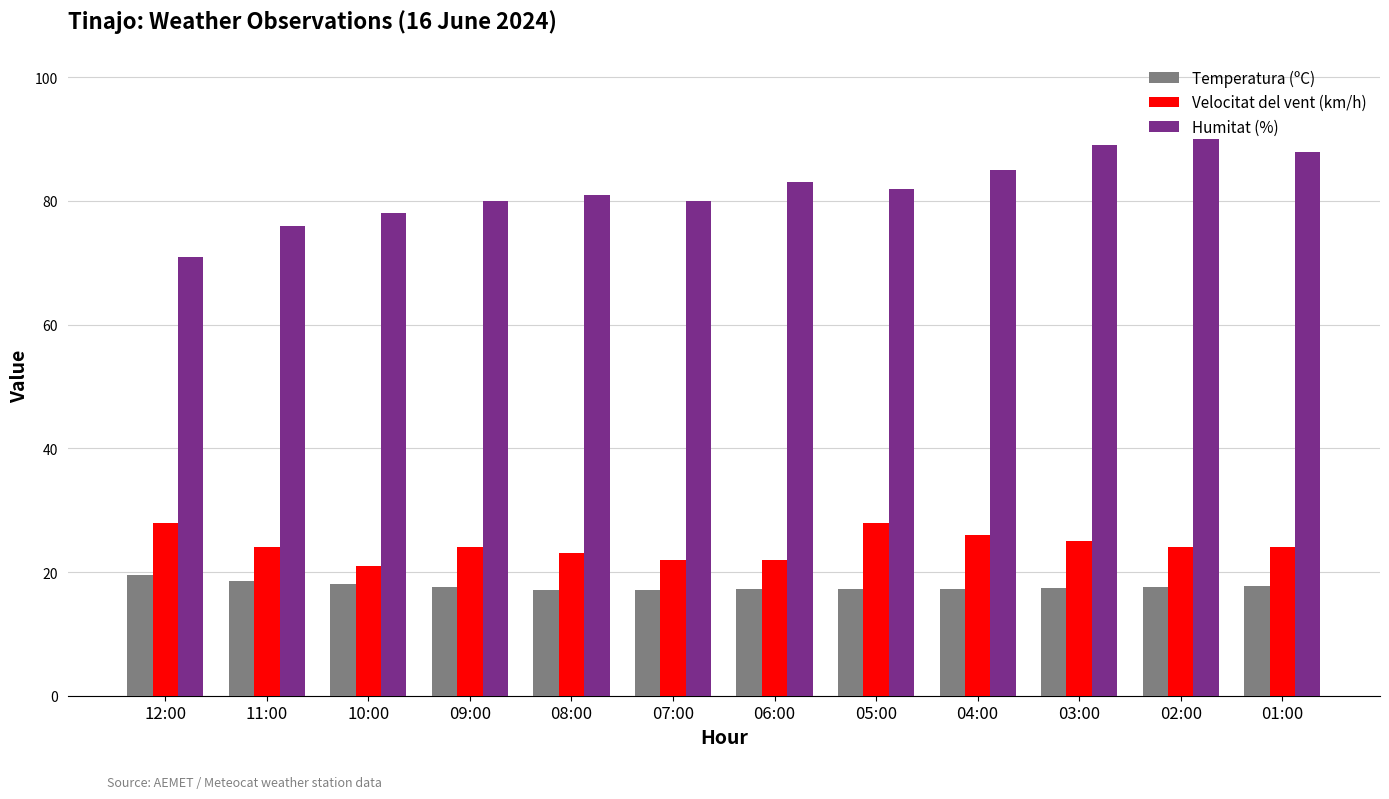

Which series has the widest spread of values?

Humitat (%)